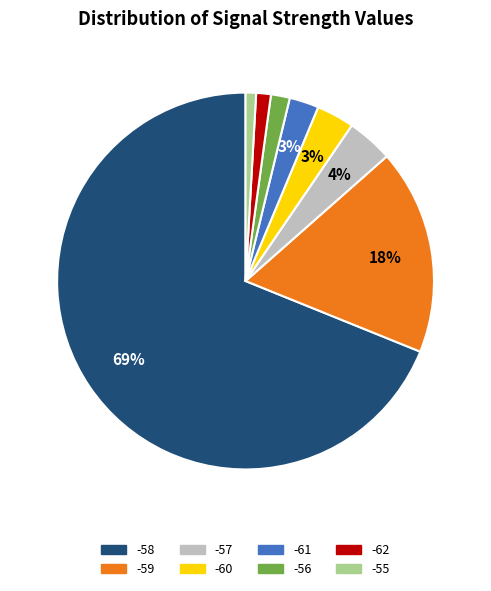

Is there any slice that represents more than half of the pie?

Yes